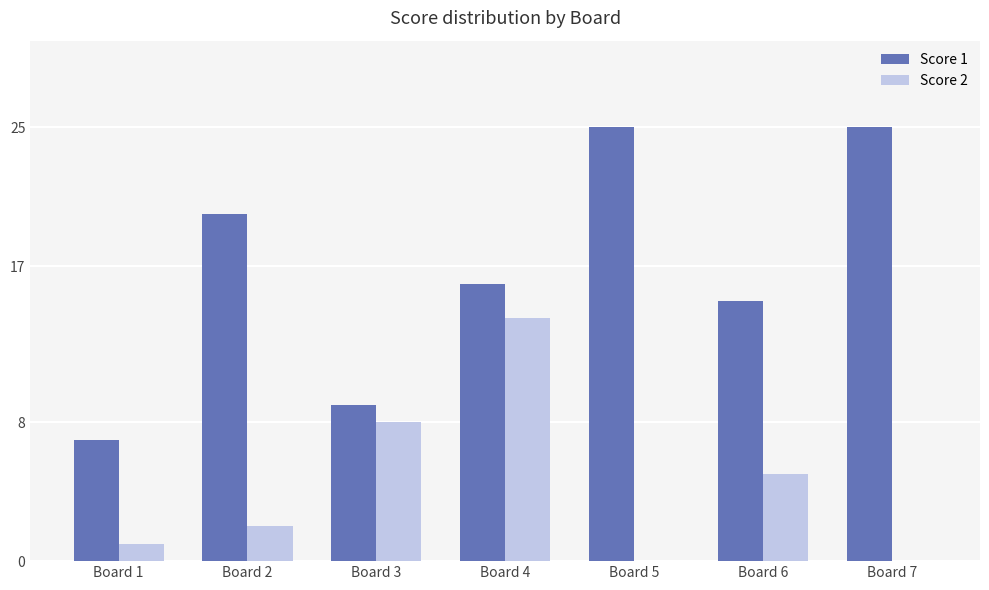

At which label is Score 2 closest to 7?

Board 3